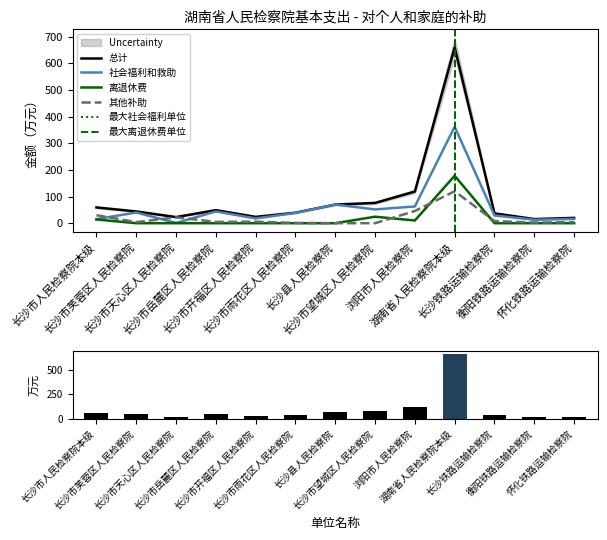

Reading right to left, what are all the values shown in this chart?

总计: 20.0	15.5	37.0	660.0	118.8	76.1	70.0	39.5	23.8	49.0	23.0	44.2	59.2
社会福利和救助: 16.0	13.0	29.0	362.0	62.8	51.7	70.0	38.5	18.0	44.0	1.0	40.2	15.2
离退休费: 0.0	0.0	0.0	178.0	10.2	24.4	0.0	0.0	0.0	0.0	0.0	0.0	14.0
其他对个人和家庭的补助: 4.0	2.5	8.0	120.0	45.8	0.0	0.0	1.0	5.8	5.0	22.0	4.0	30.0